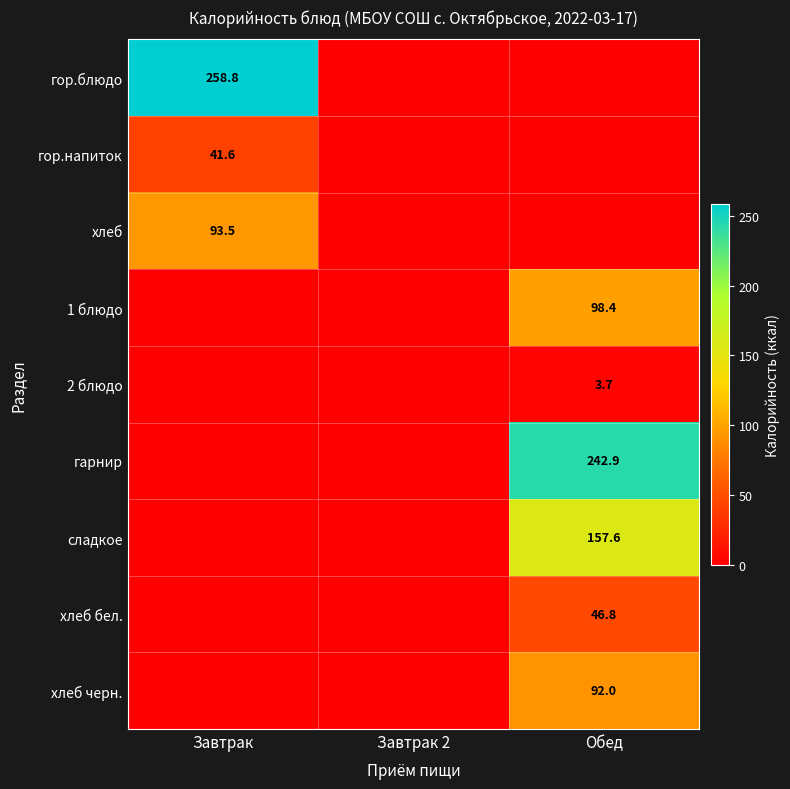

The value of гарнир at Обед is 242.9. True or false?

True